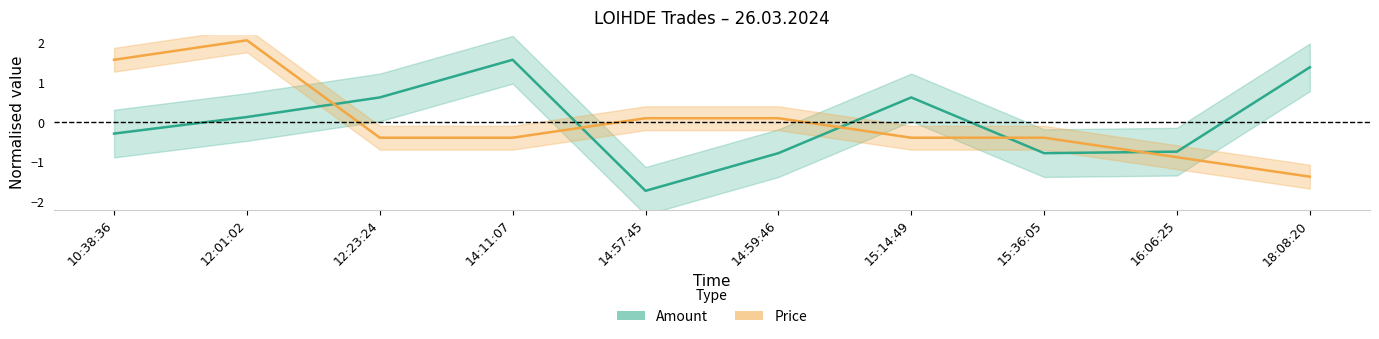

Read the Price value at 15:14:49.

-0.4